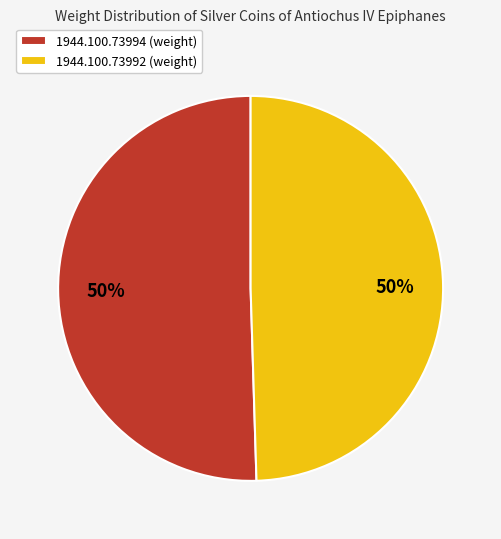

To the nearest percent, what percentage of the pie is 1944.100.73992 (weight)?

50%